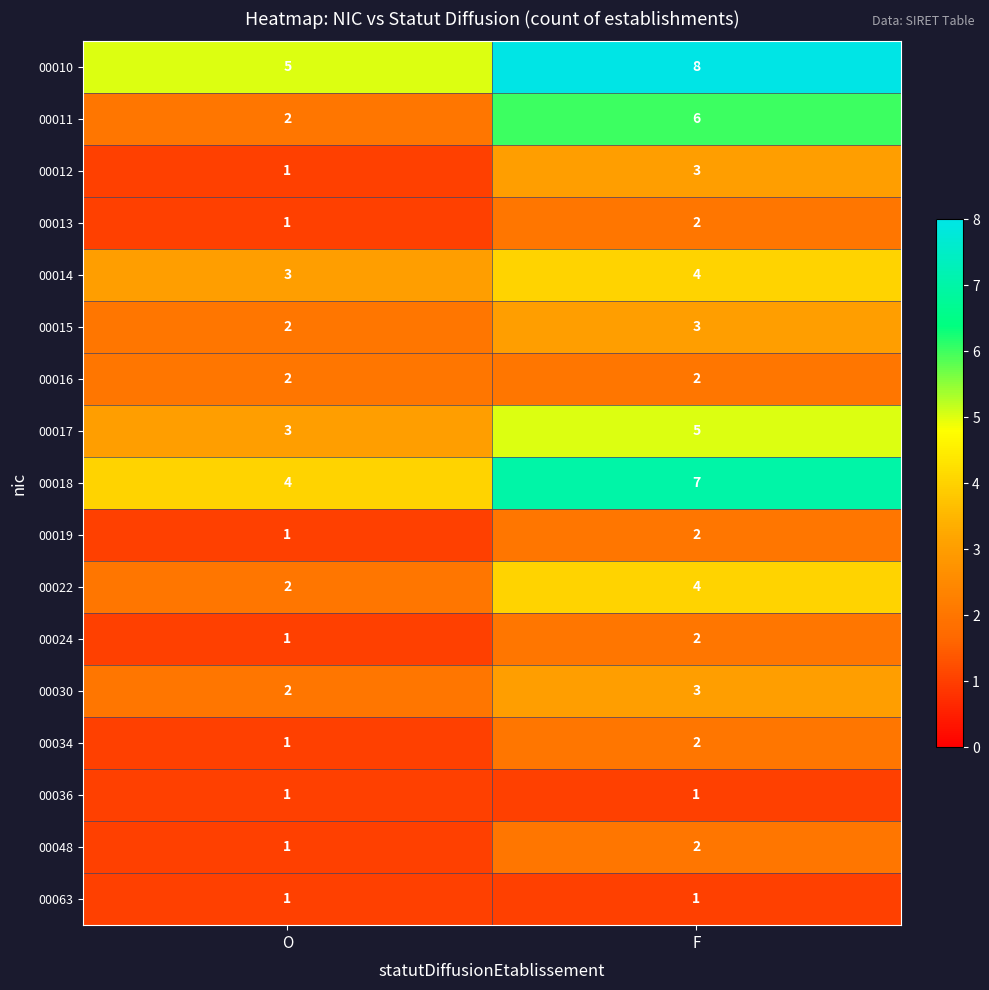

True or false: 00022 has a value of 4 at F.

True